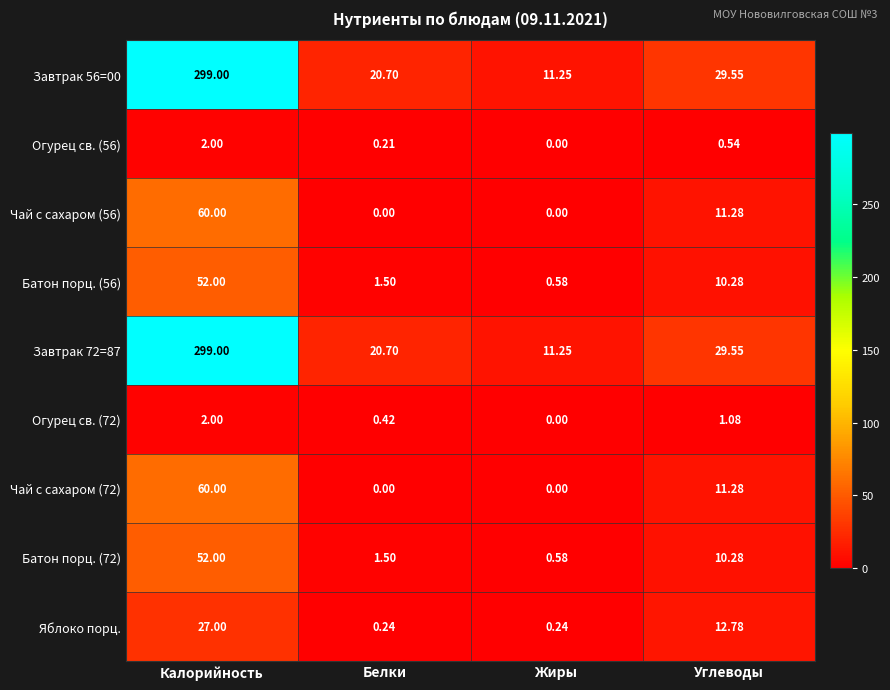

At how many categories does at least one series exceed 6?

4